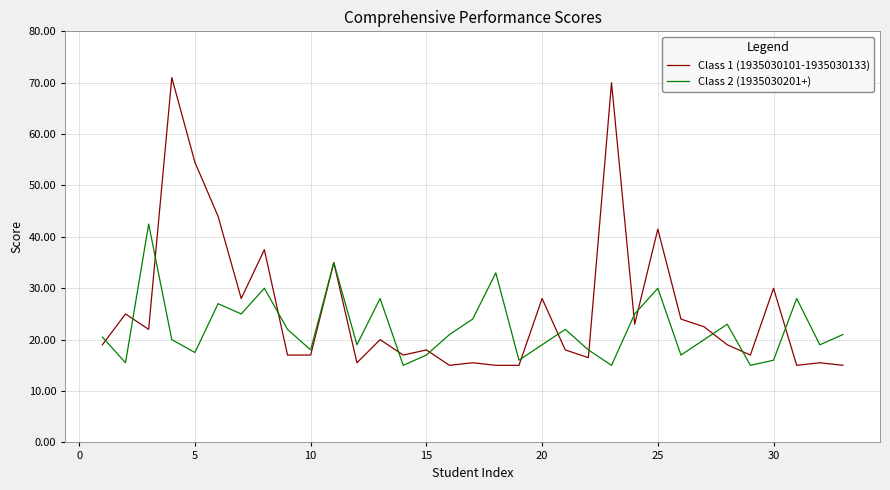

What are all the series names shown in the legend?

Class 1 (1935030101-1935030133), Class 2 (1935030201+)